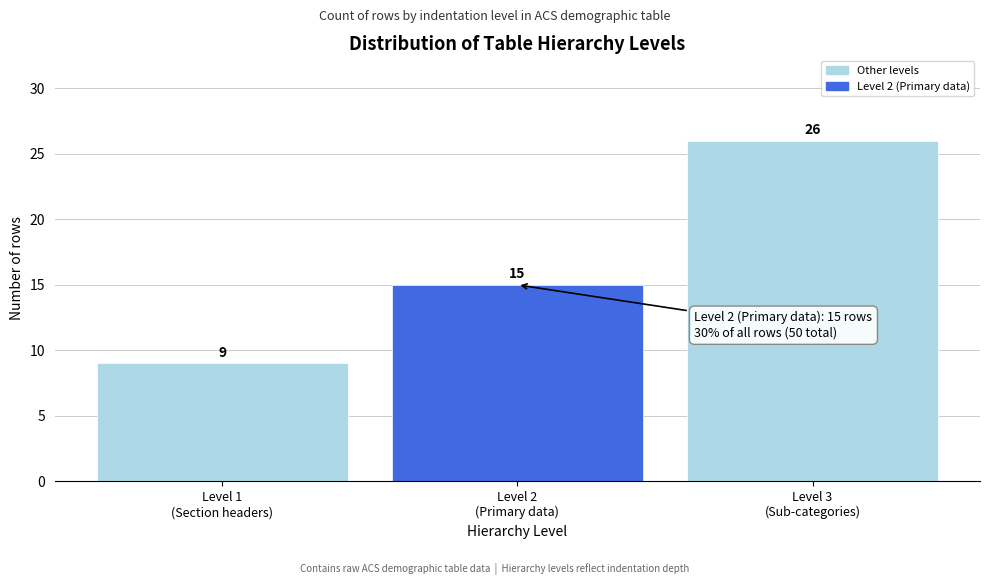

Reading right to left, what are all the values shown in this chart?

26	15	9